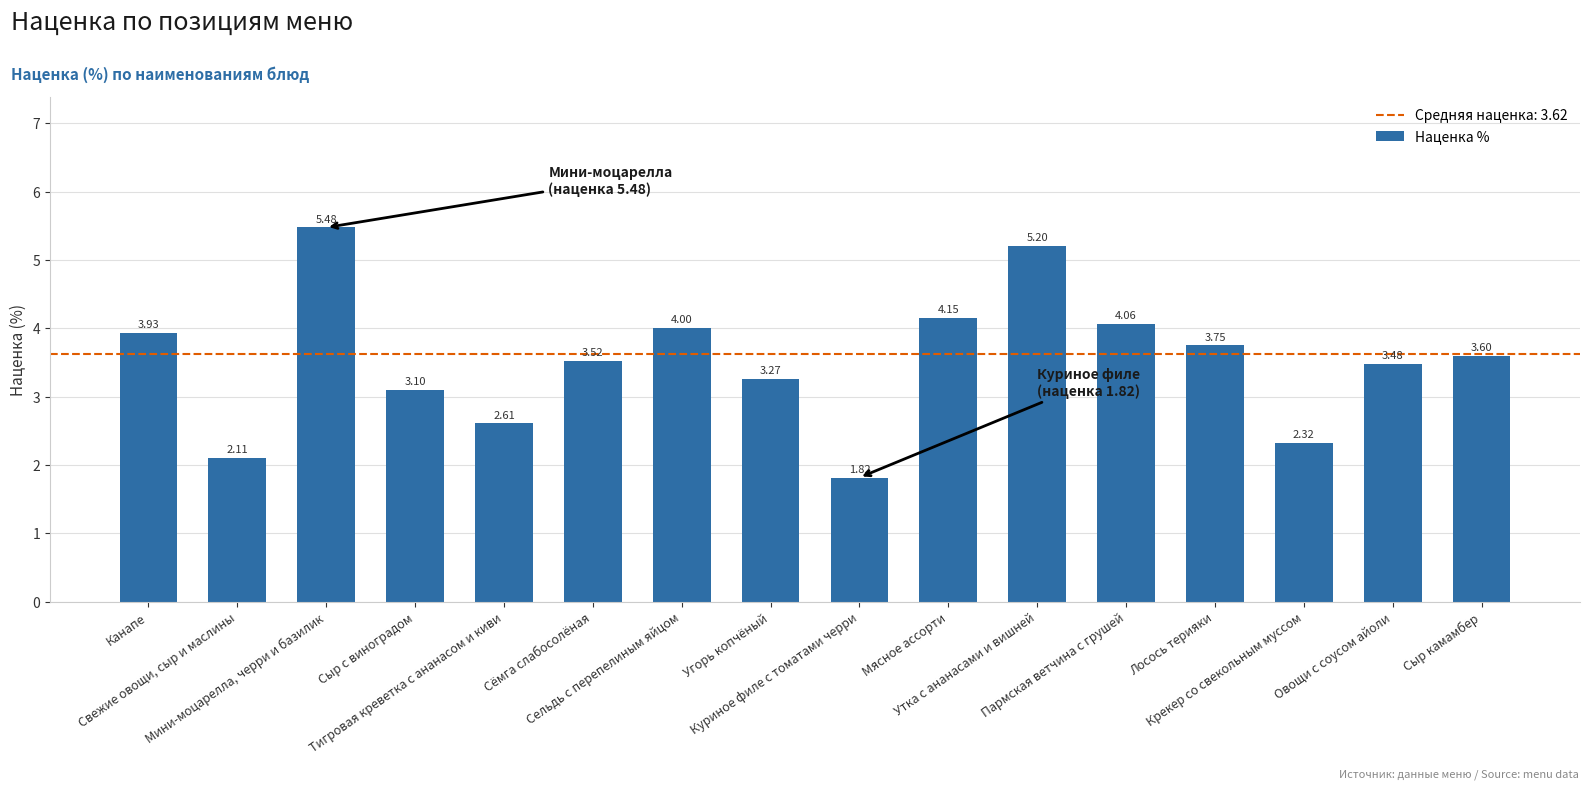

What is the change in value from Тигровая креветка с ананасом и киви to Сельдь с перепелиным яйцом?

+1.4